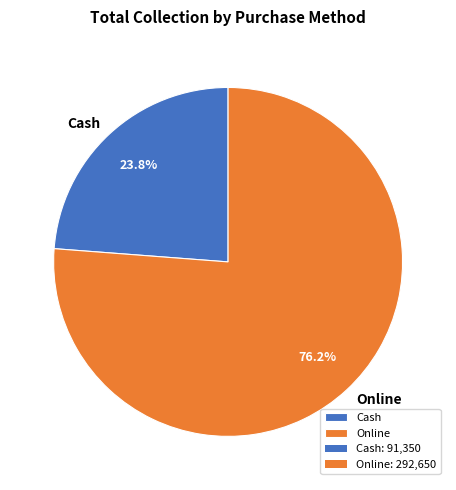

Is Online the majority of the pie?

Yes